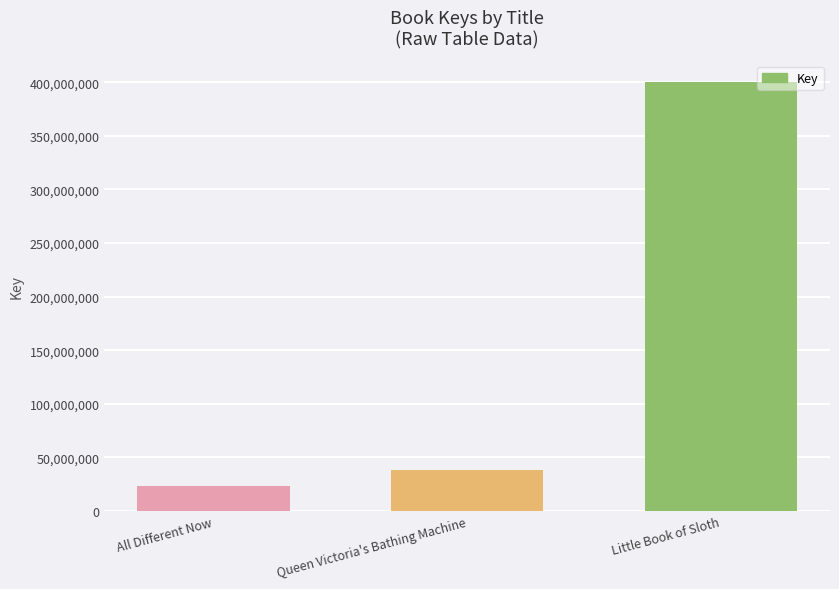

True or false: the data shows 62252044 at Queen Victoria's Bathing Machine.

False